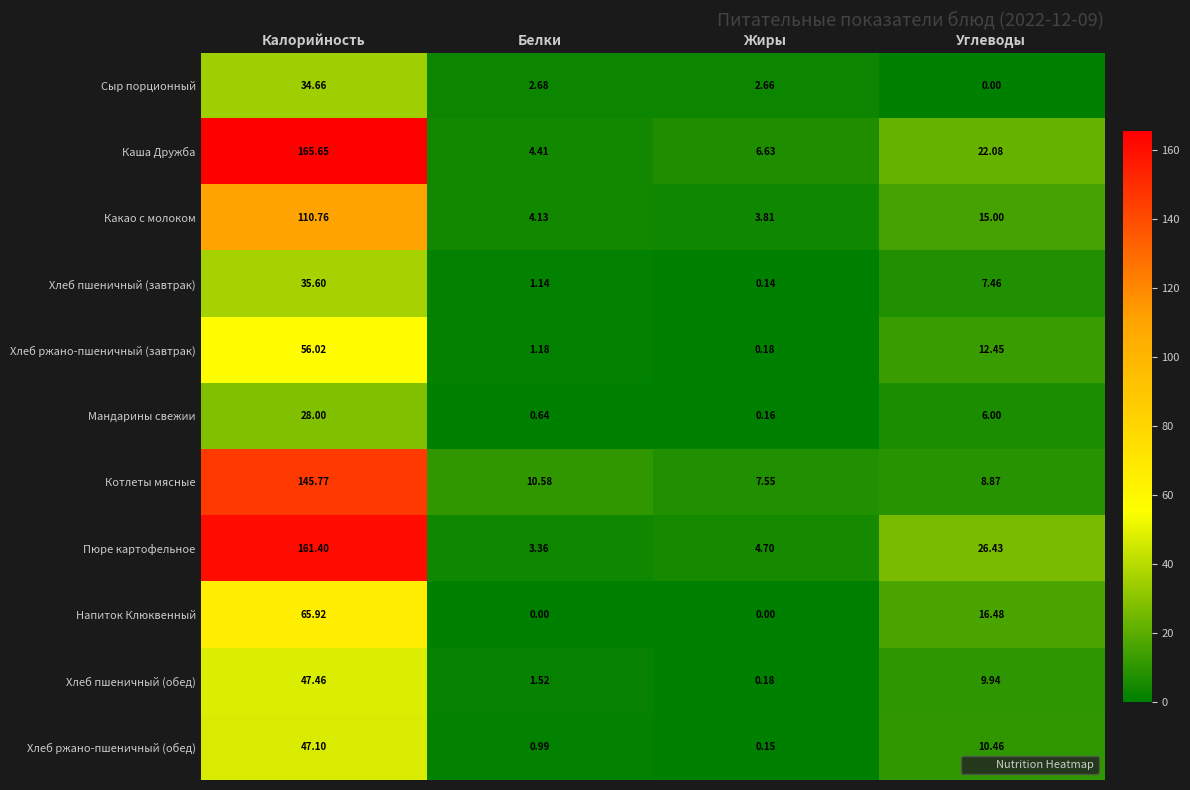

At how many categories does at least one series exceed 3?

4